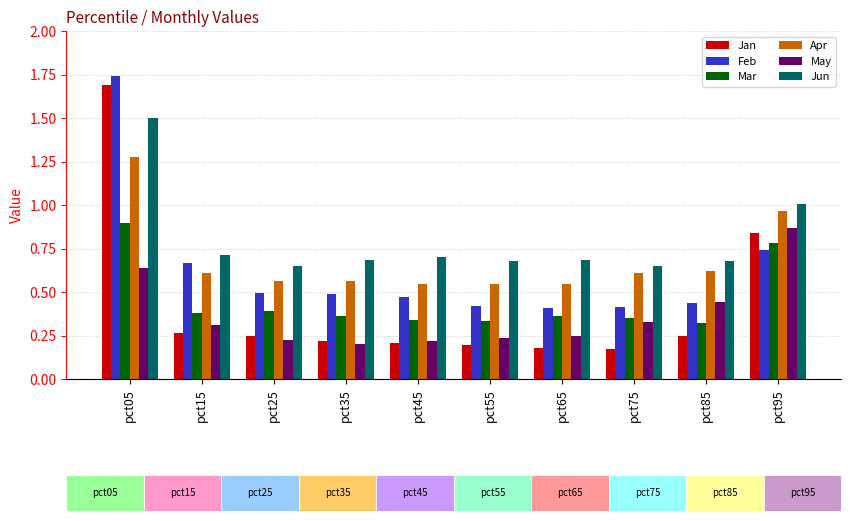

Between pct55 and pct75, which series saw the biggest shift?

May